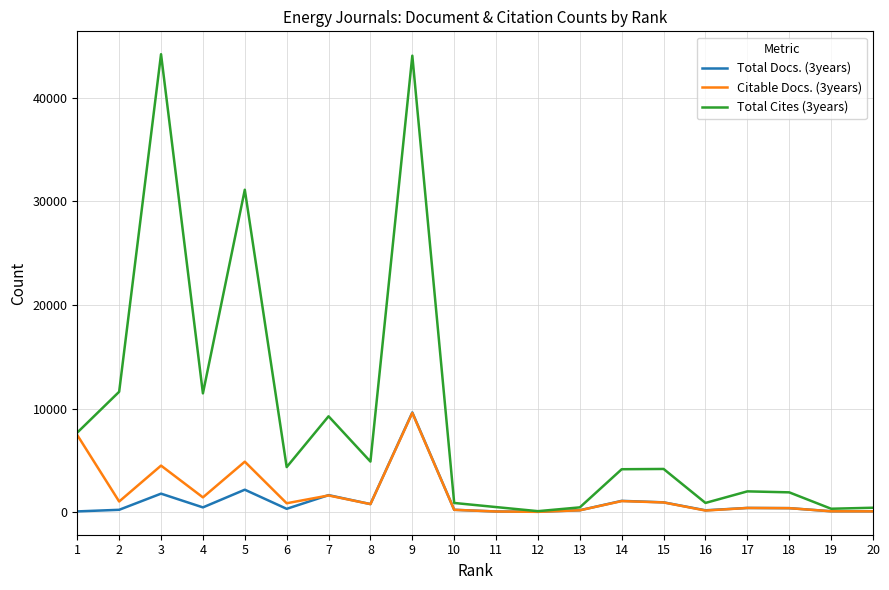

Which category has the highest value in the Citable Docs. (3years) series?

9